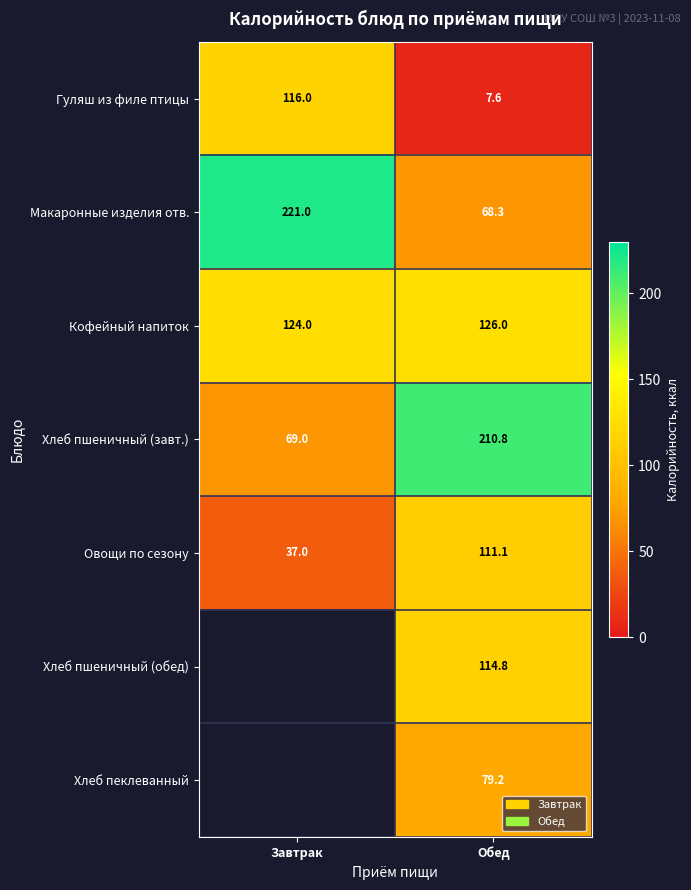

At which category is the sum across all series the highest?

Обед